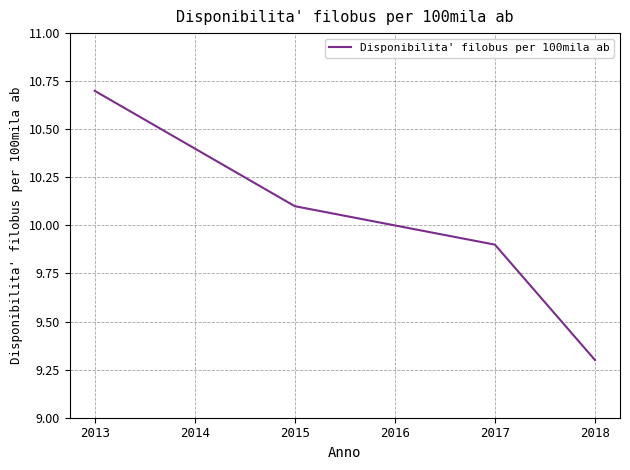

At which label is the value closest to 10?

2016